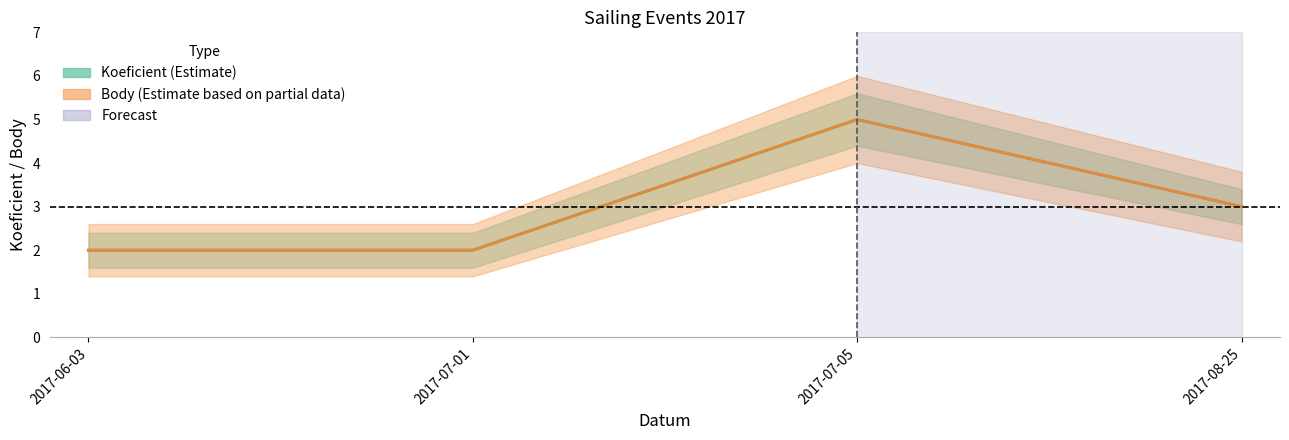

Is it true that Koeficient equals 2 at 2017-07-01?

True